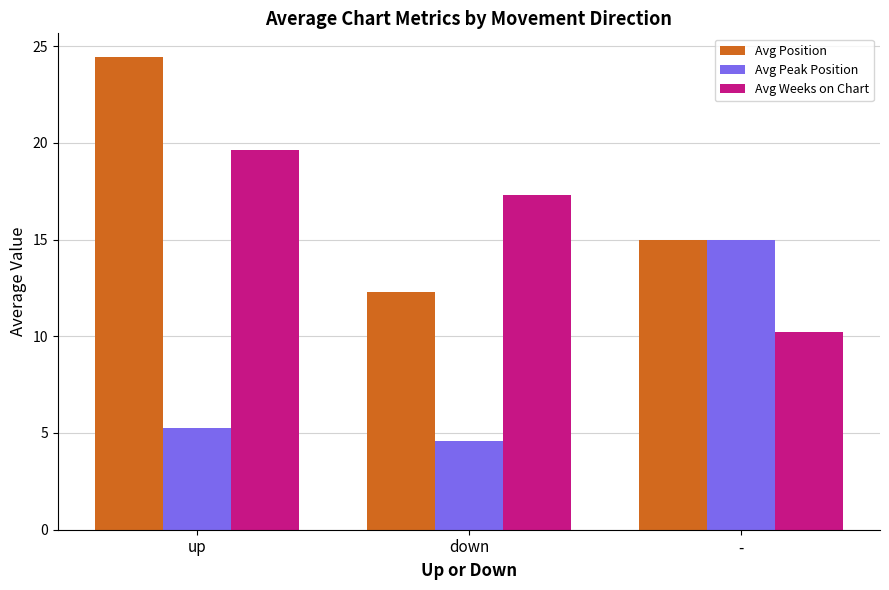

What is the difference between the maximum and minimum values in the Avg Peak Position series?

10.4